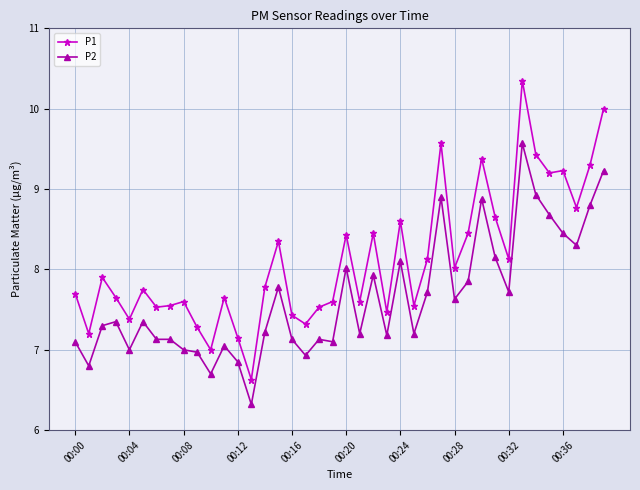

What is the value of the P1 point at the 35th from the left?

9.4